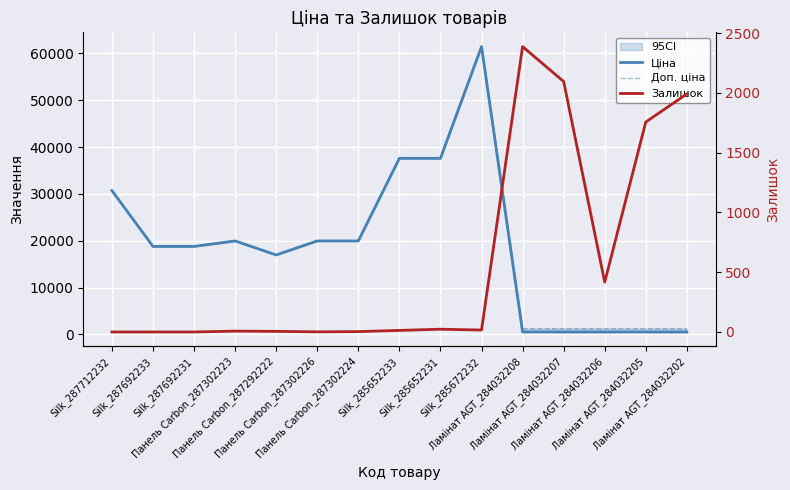

True or false: Доп. ціна and Залишок cross at least once.

True